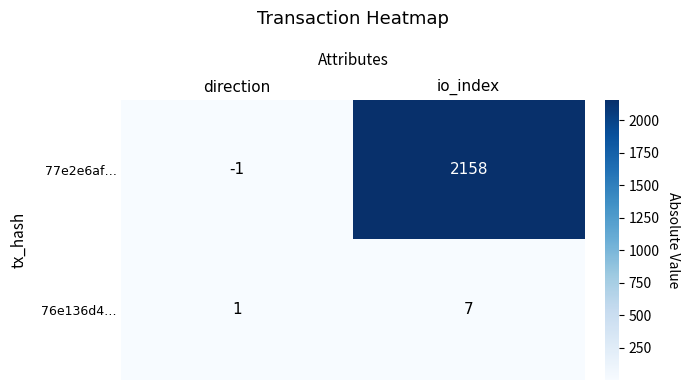

Count the number of data series in this chart.

2